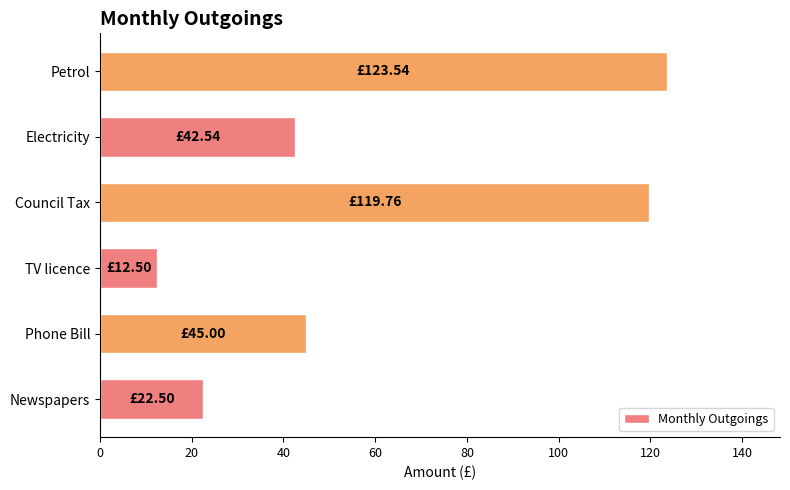

Which label corresponds to the largest value in the chart?

Petrol